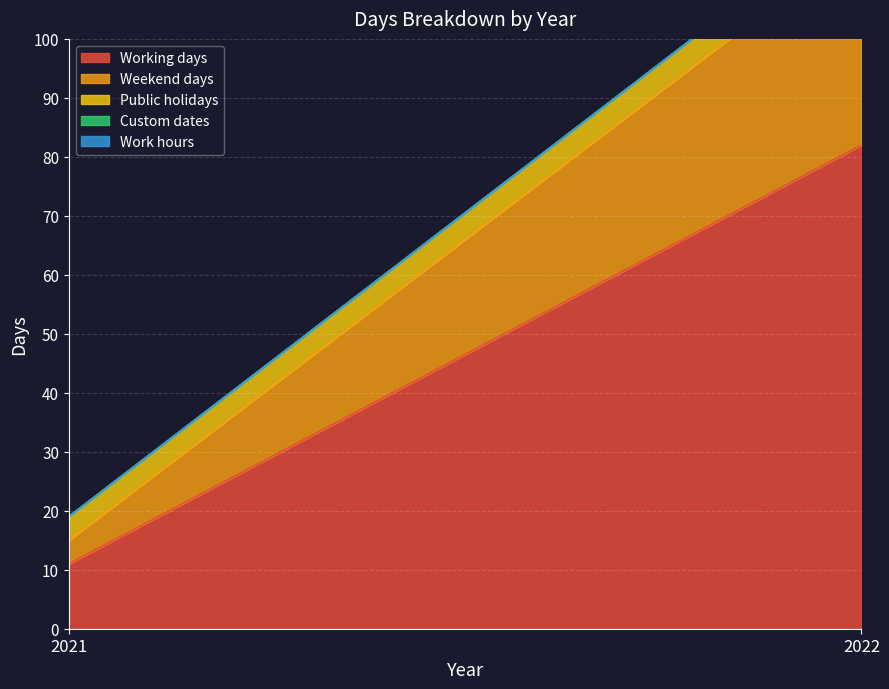

Where is Custom dates nearest to the value 0?

2021